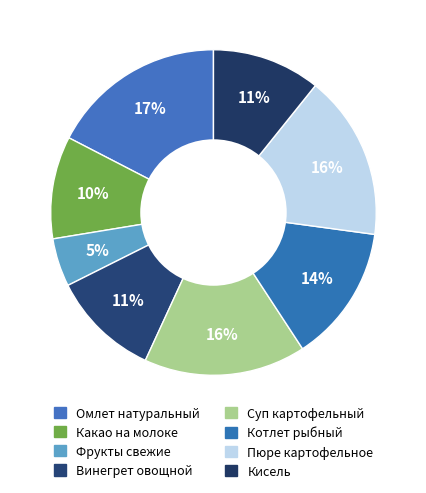

Count the number of slices in the pie.

8